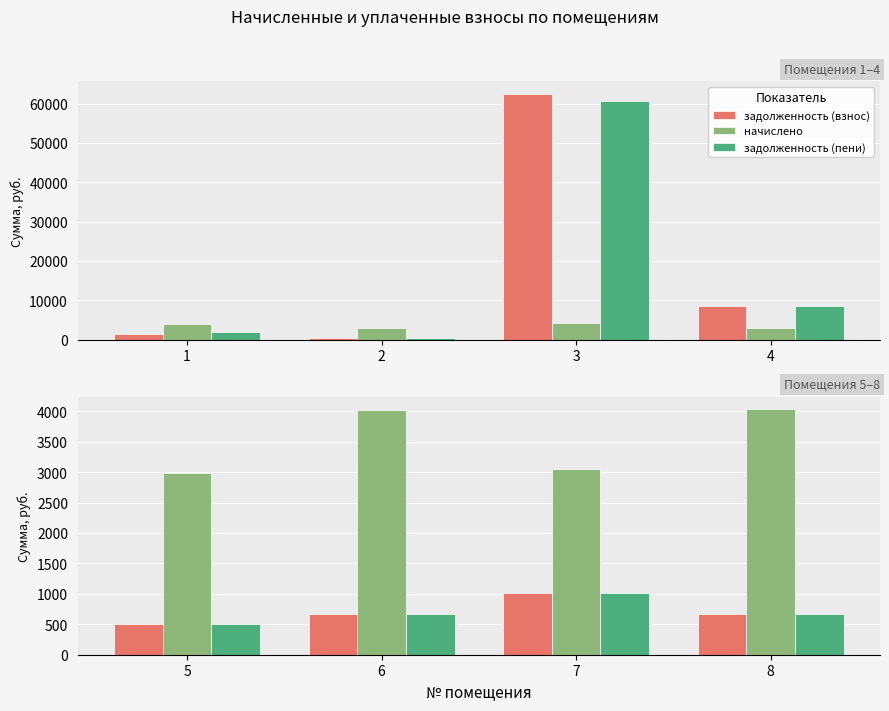

Count the number of data series in this chart.

3